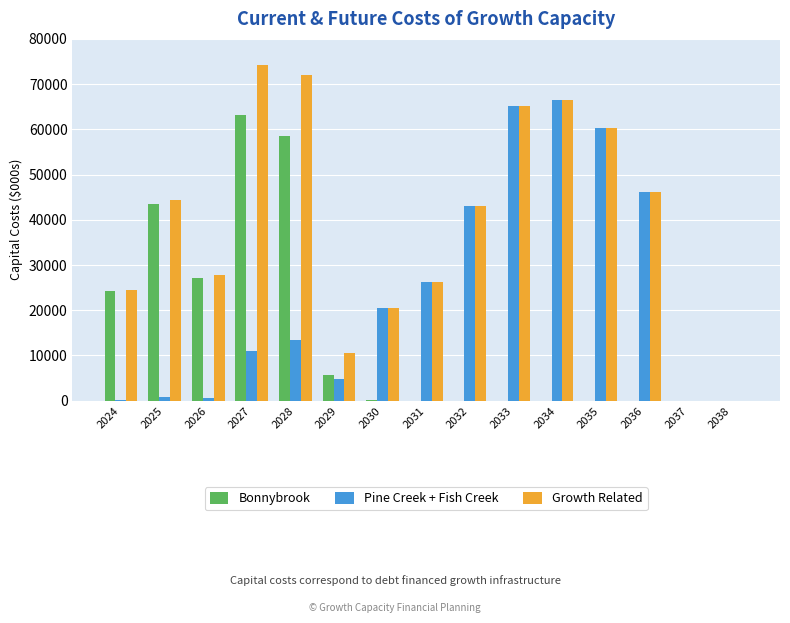

What is the difference between the Bonnybrook values at 2036 and 2027?

63069.6